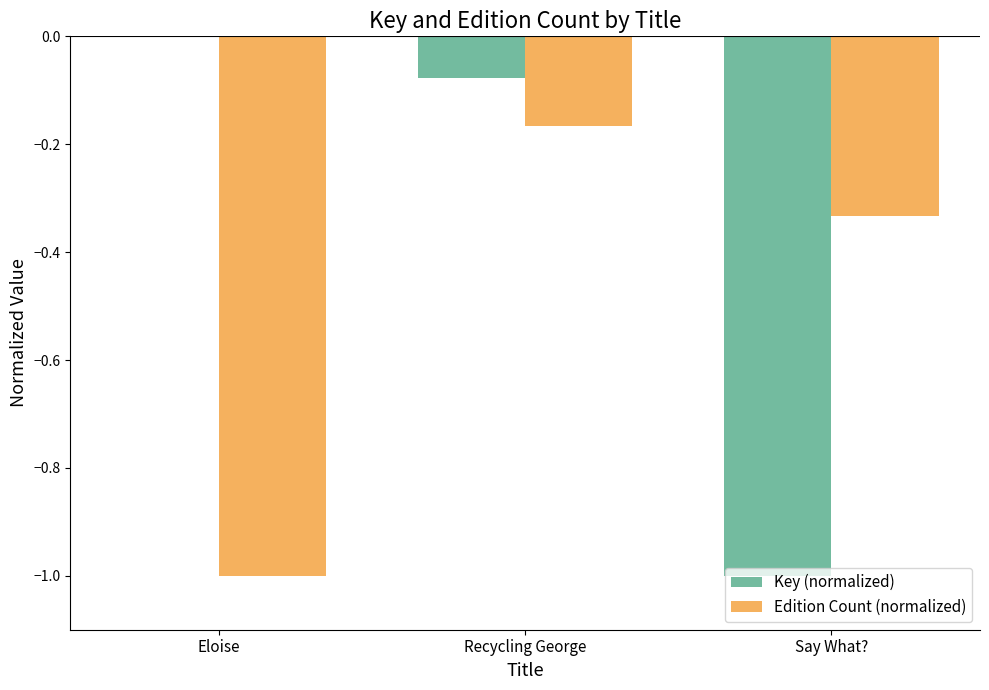

Between Recycling George and Say What?, which series saw the biggest shift?

Key (normalized)